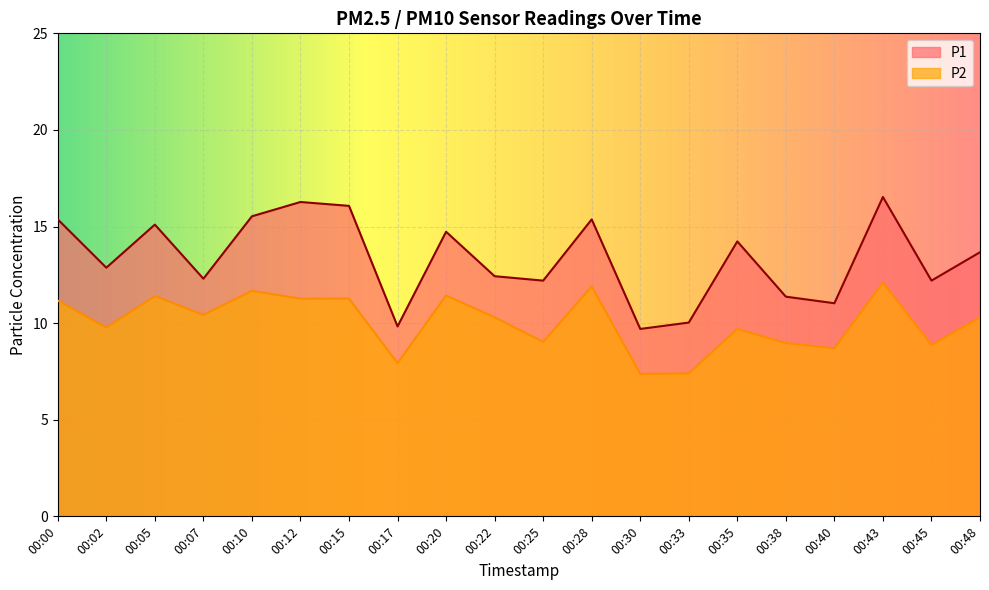

What is the value of the P2 point at the 2nd from the left?

9.8